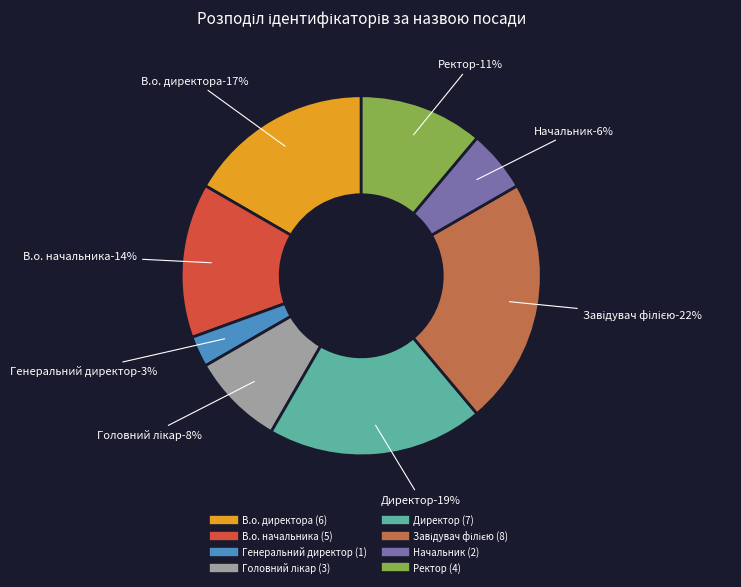

What is the total percentage of Генеральний директор and В.о. начальника?

16.7%